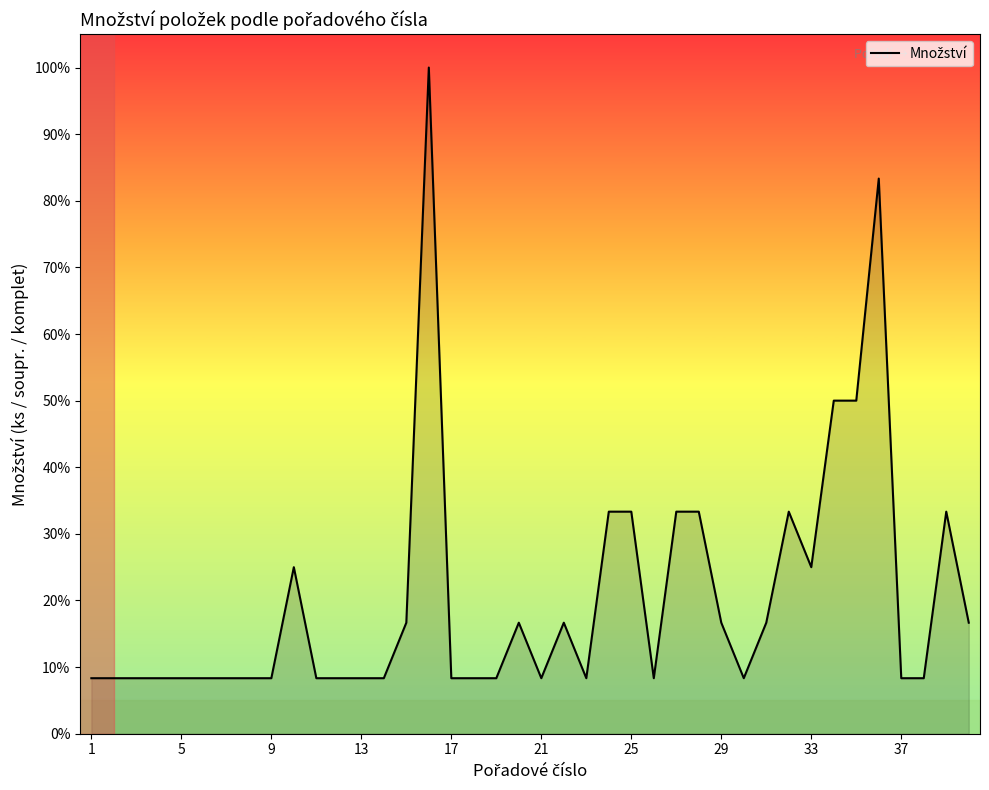

What is the minimum value shown in the chart?

8.3